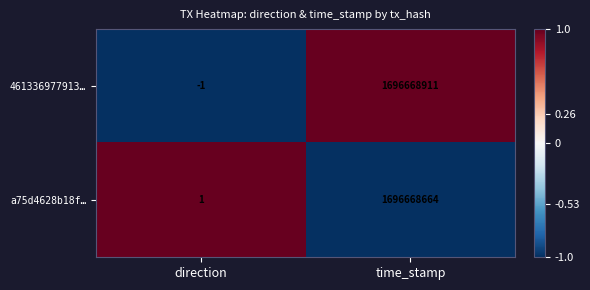

Which category has the highest value across all series?

time_stamp